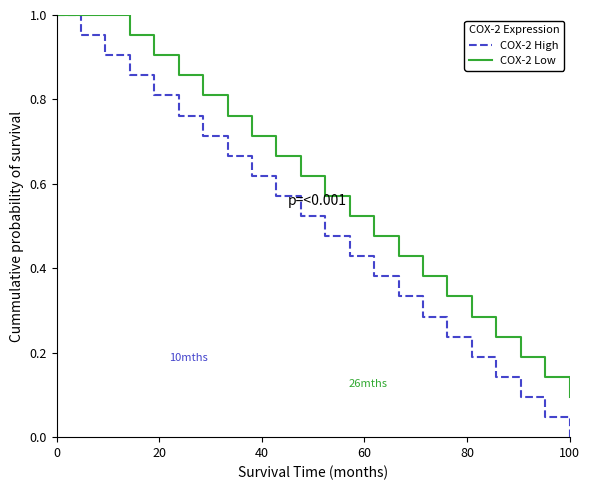

Does the chart have visible grid lines?

No